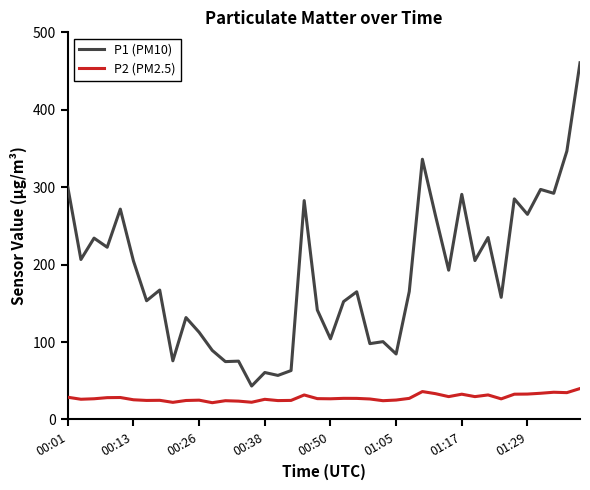

Which series has the largest total across all categories?

P1 (PM10)